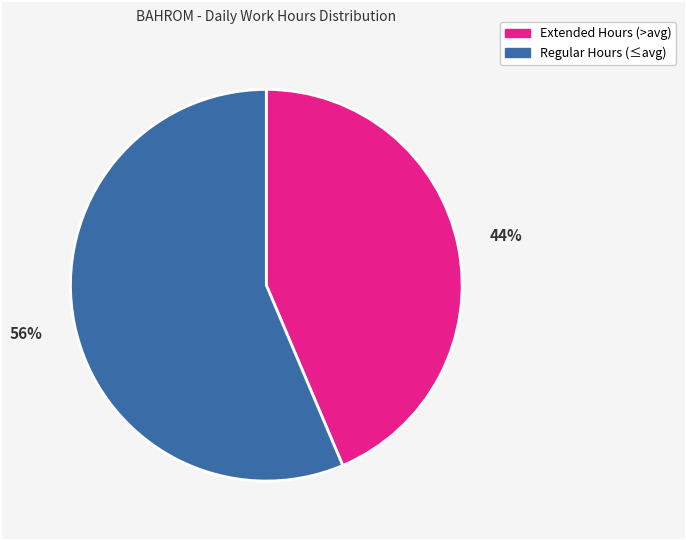

To the nearest percent, what is the average slice percentage?

50%